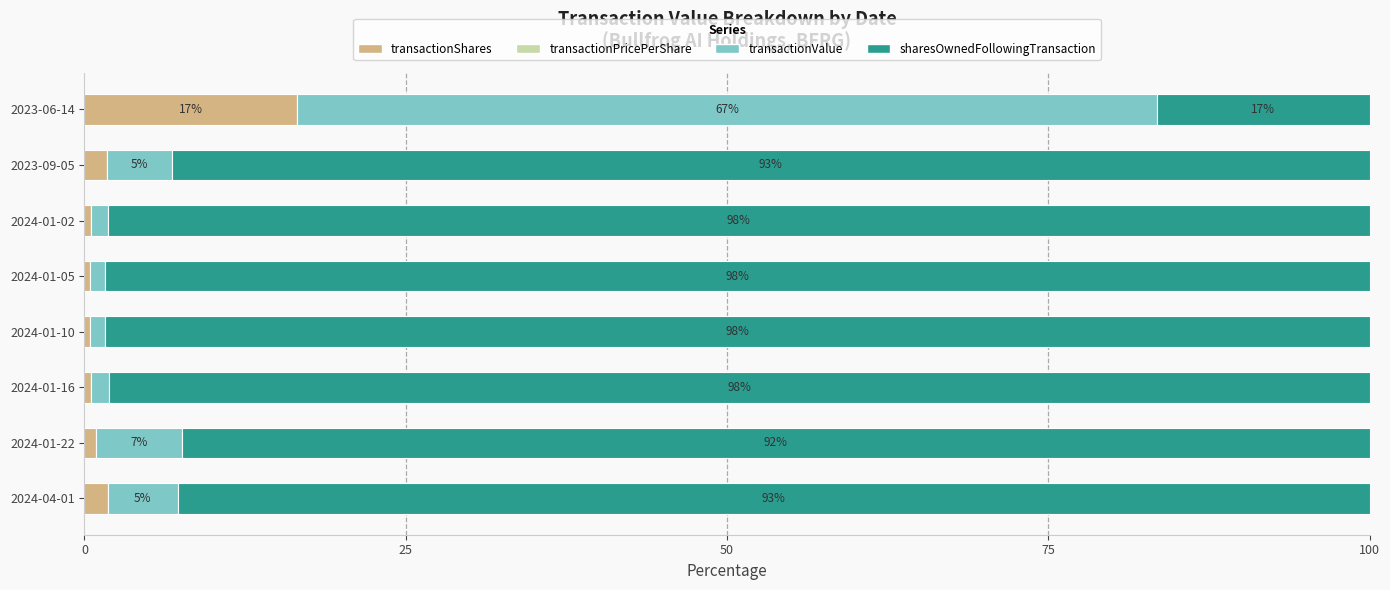

At which label does transactionShares reach its peak?

2023-06-14